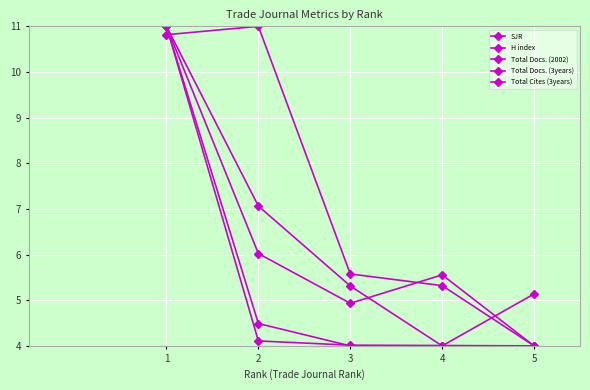

How many lines are shown in the chart?

5